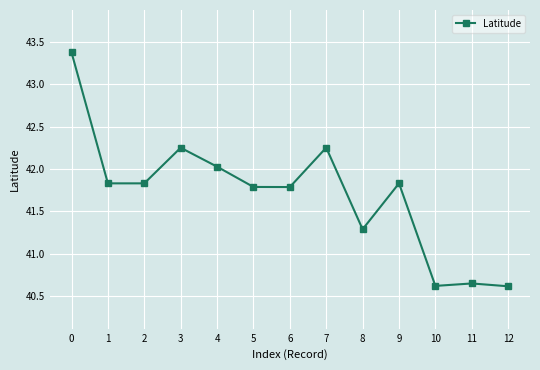

Is it true that the value at 9 is 9.2?

False